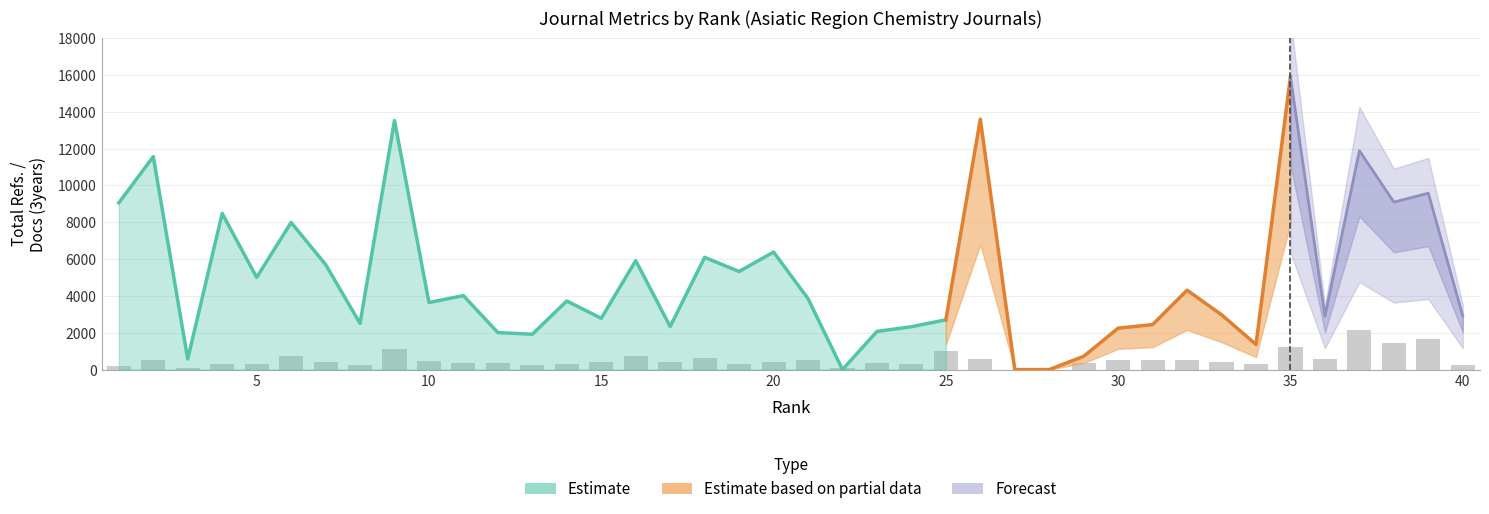

How many groups of bars are there?

40